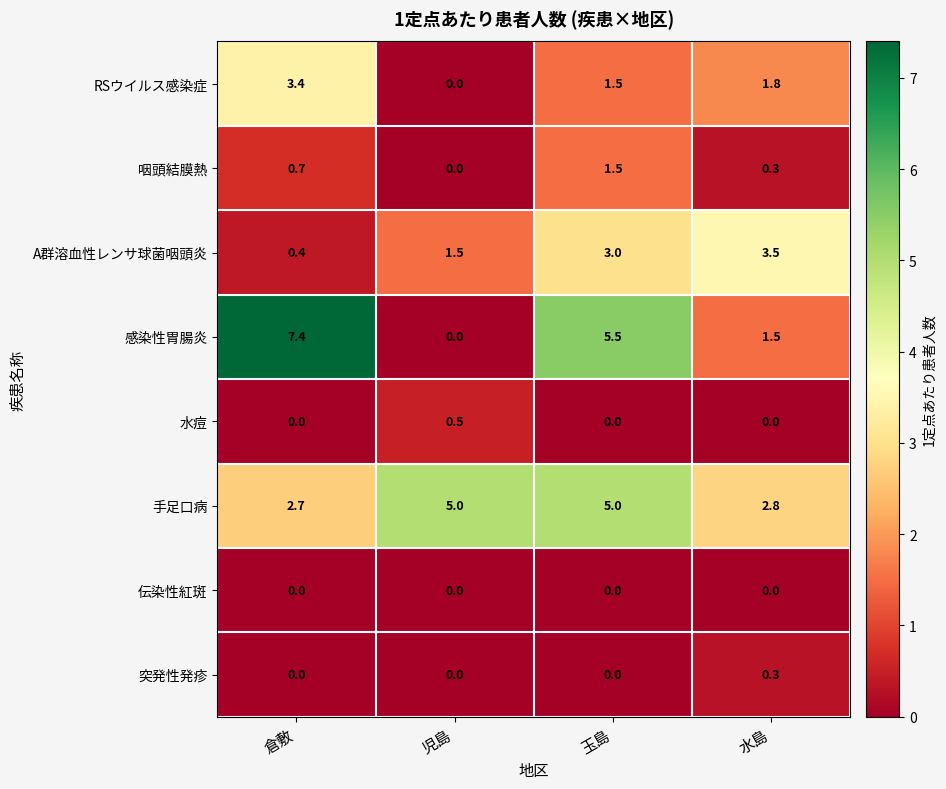

True or false: 感染性胃腸炎 has a value of 1.5 at 水島.

True